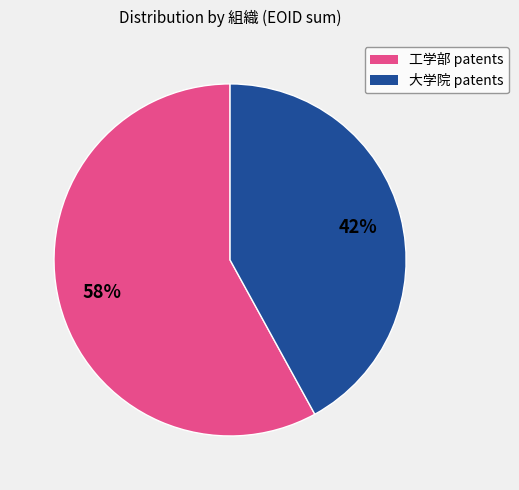

Is there a majority slice in this chart?

Yes